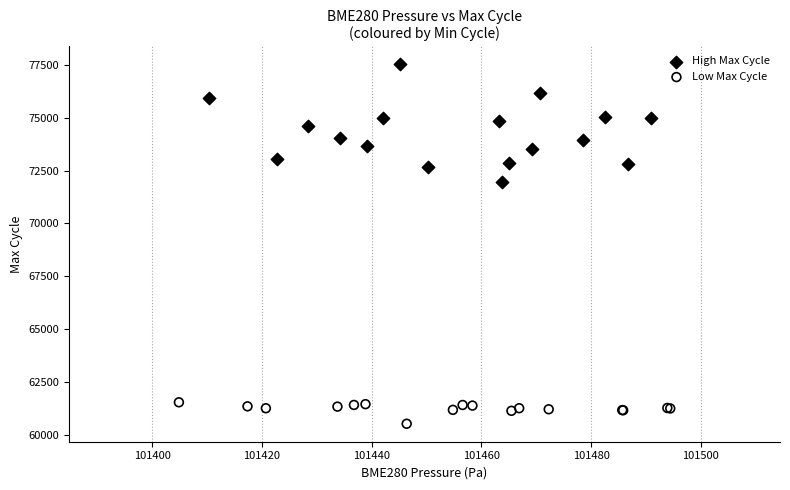

Which series contains the highest Y value?

High Max Cycle